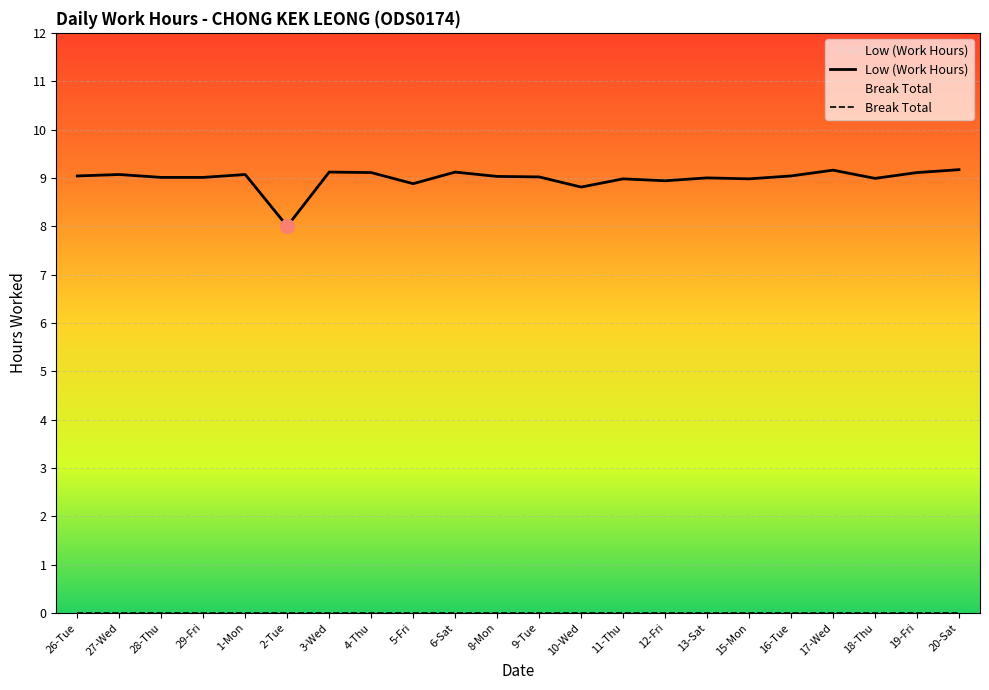

Which has a higher value, 11-Thu or 28-Thu?

28-Thu